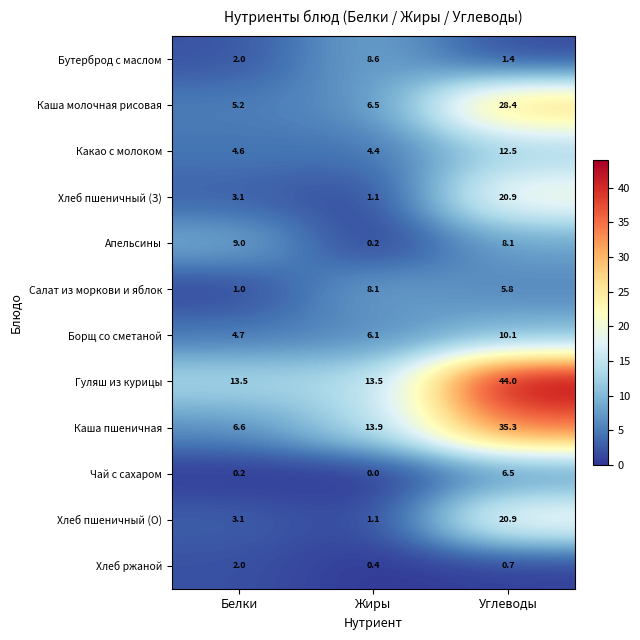

How many categories are shown in the chart?

3